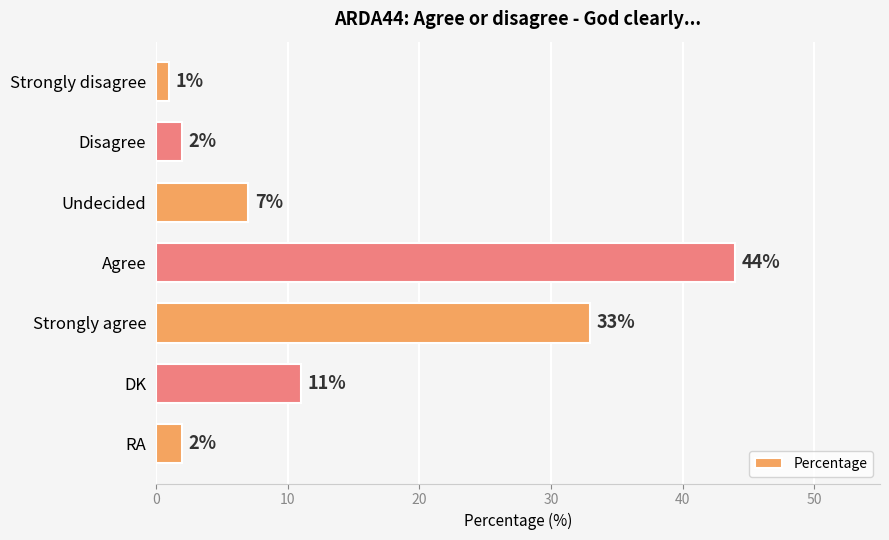

True or false: the data shows 64 at Agree.

False